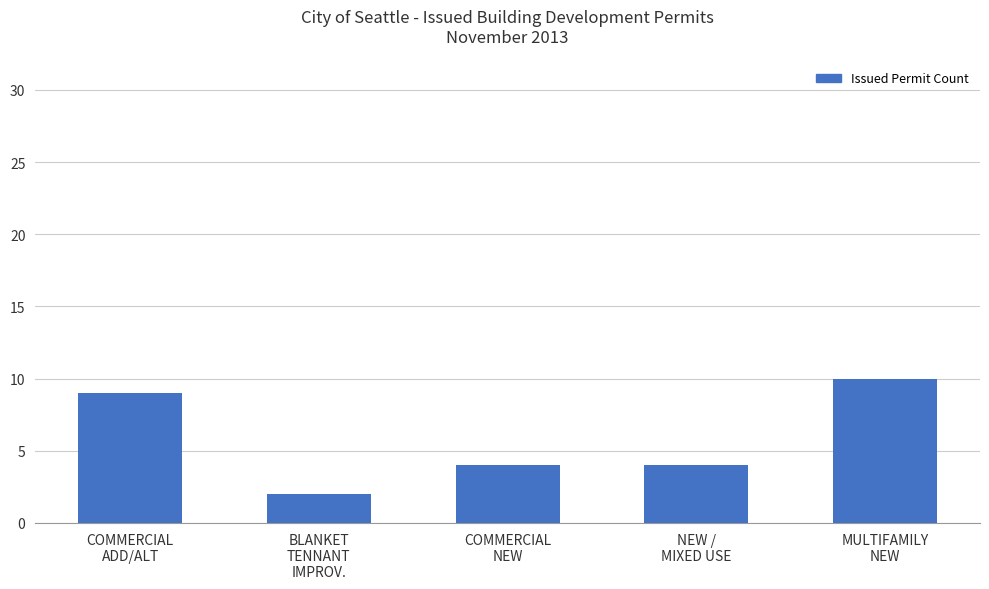

Where does the data first go above 4?

COMMERCIAL
ADD/ALT